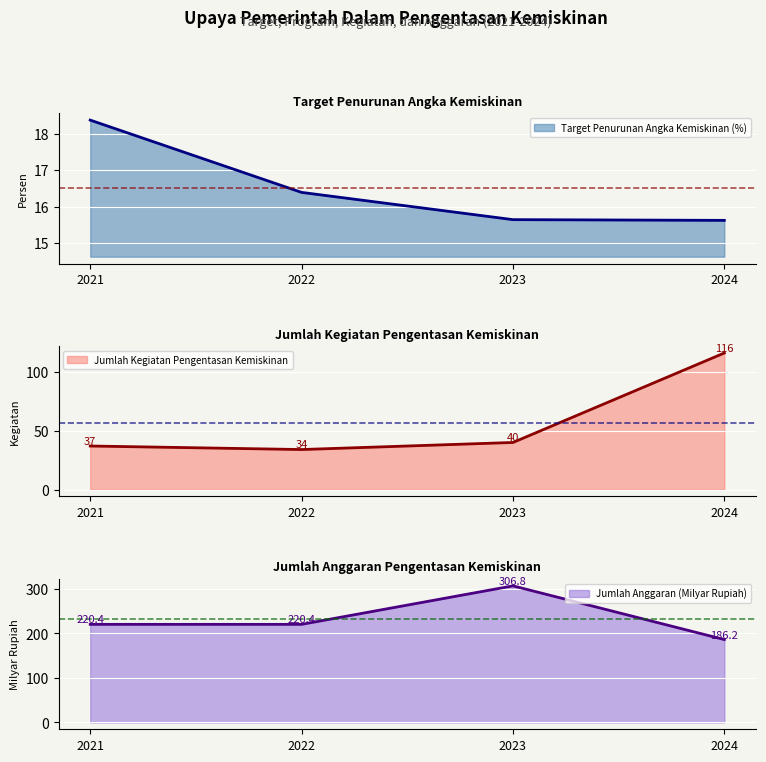

The Target Penurunan Angka Kemiskinan (%) series shows 5.1 at 2022. True or false?

False